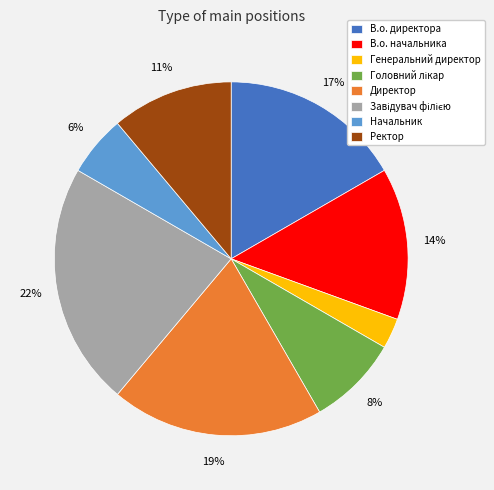

Is it true that В.о. директора is 7% of the pie?

False